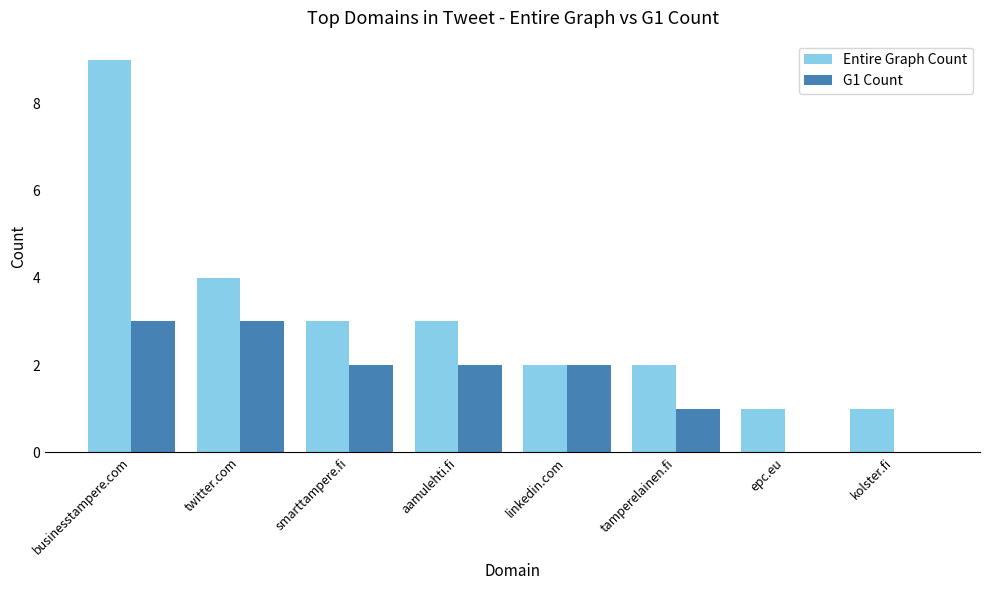

How many groups of bars are there?

8